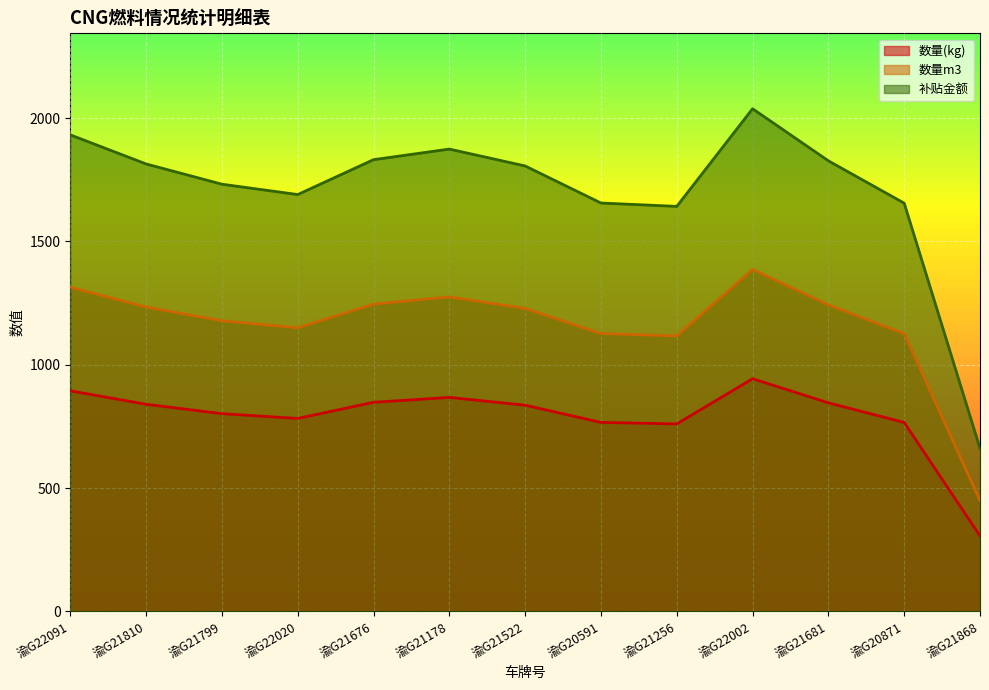

How many categories are shown in the chart?

13